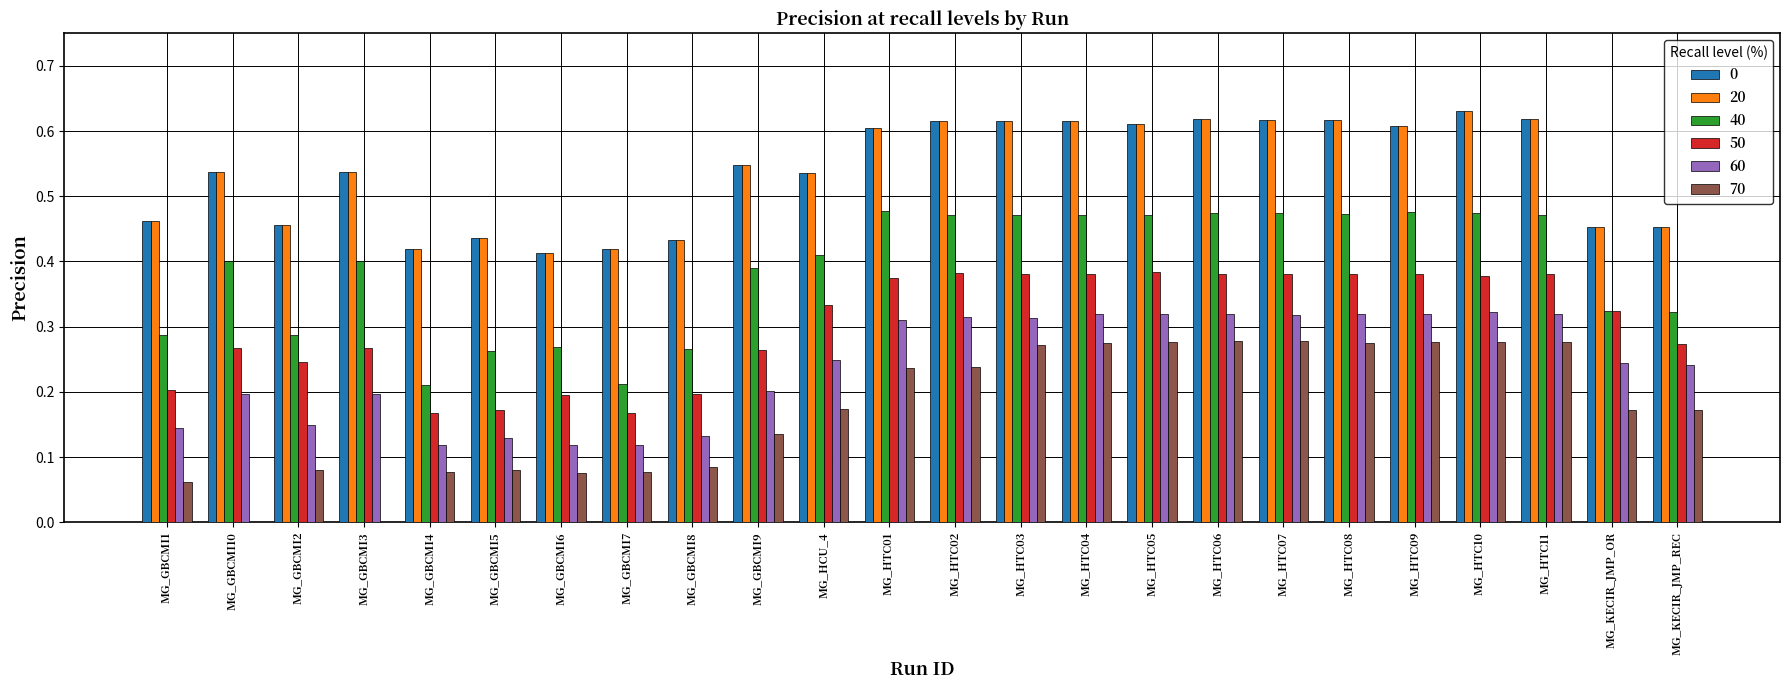

Is it true that 50 equals 0.4 at MG_HTC11?

True